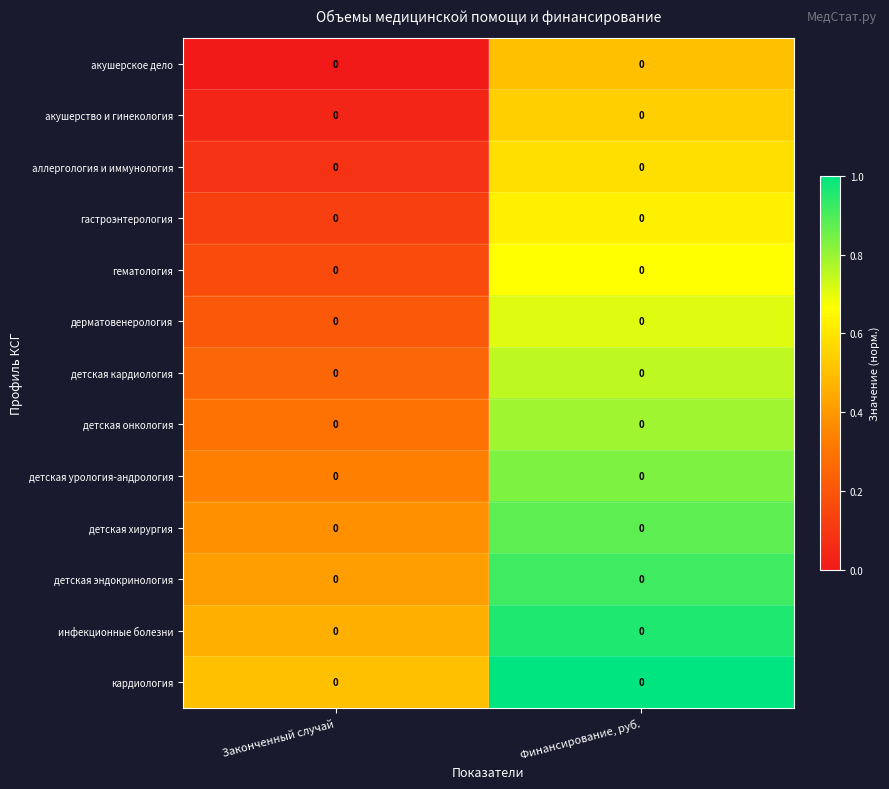

Which category has the lowest value across all series?

Законченный случай